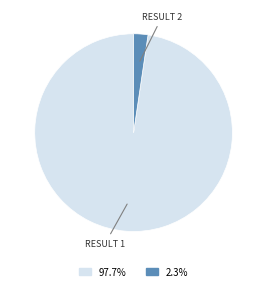

How many slices are in this pie chart?

2